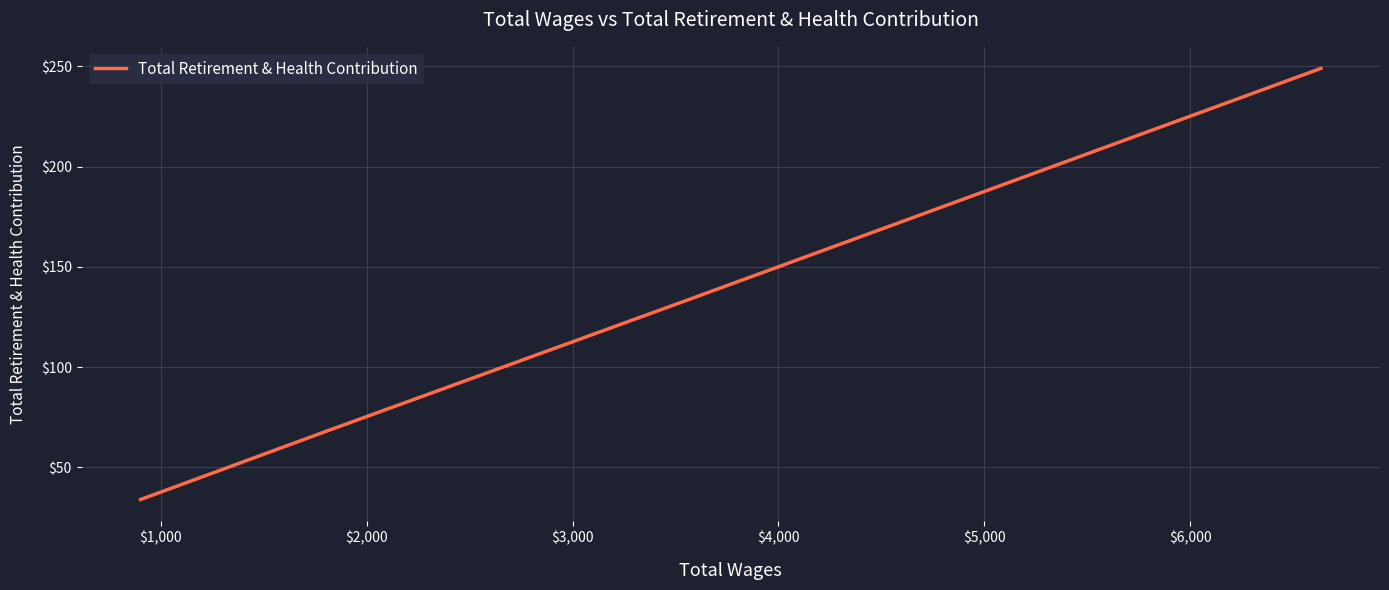

Count the number of categories in the chart.

4